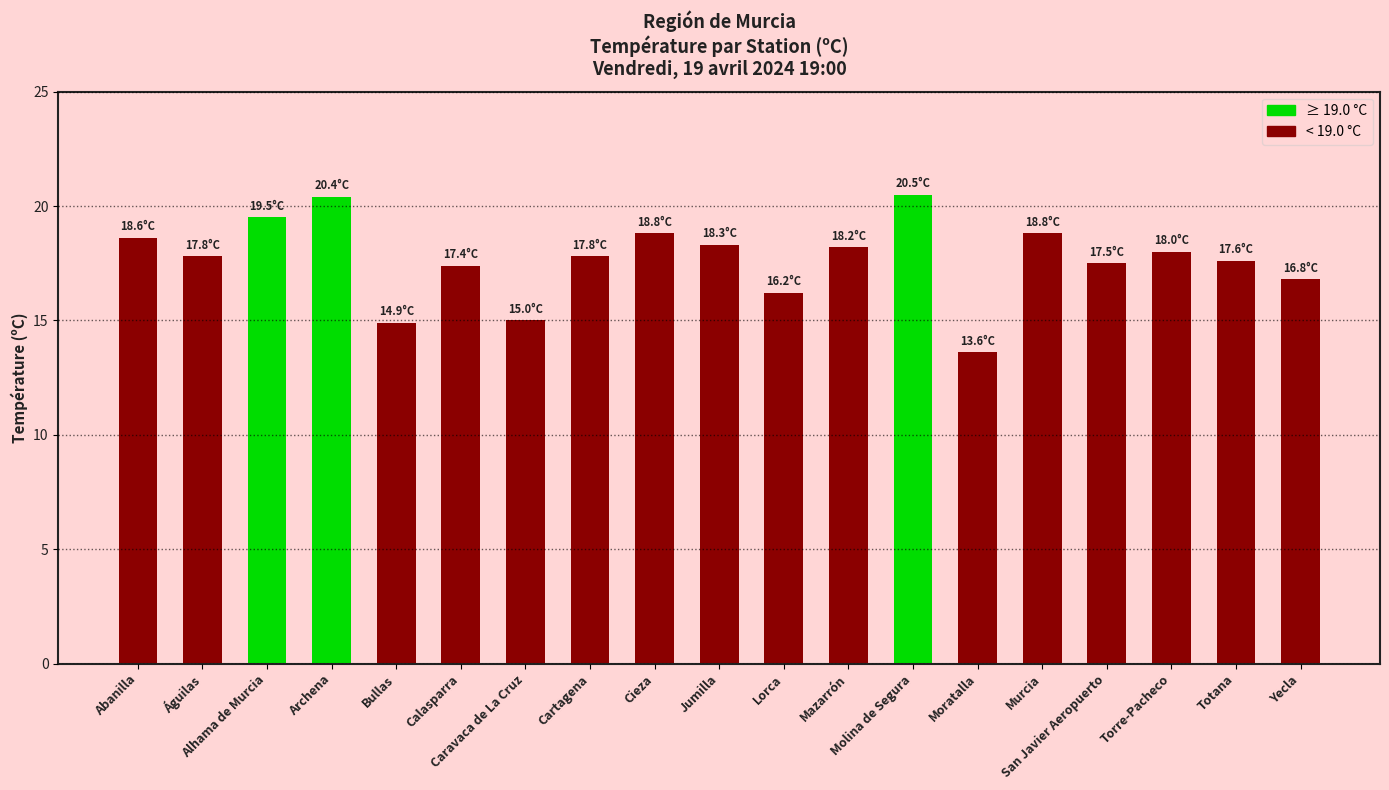

Which has a higher value, Murcia or Alhama de Murcia?

Alhama de Murcia